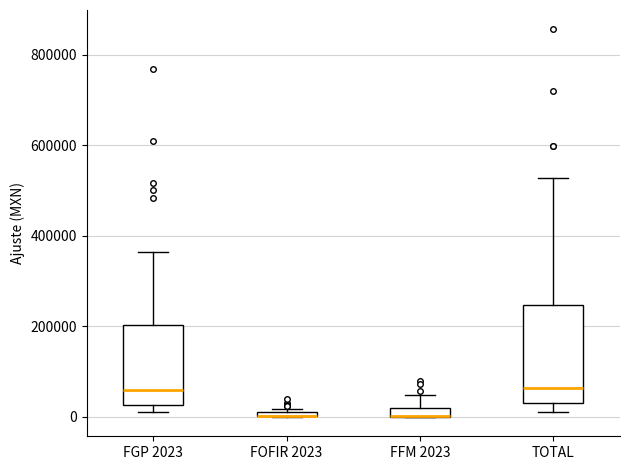

Where does the upper whisker of the box for FGP 2023 end on the y-axis? The values are not printed on the chart, so give them approximately, as read against the axis.

360000